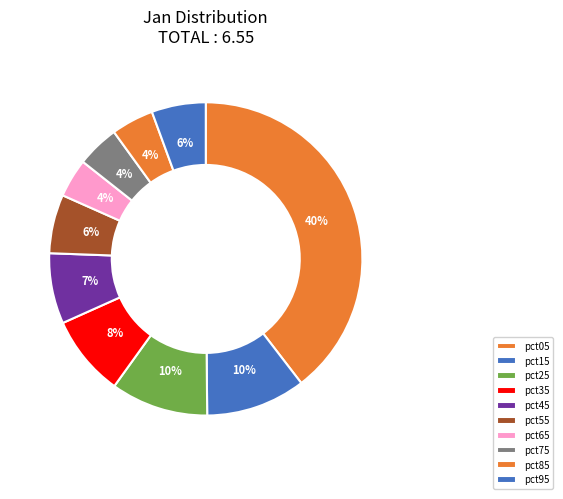

What percentage is the pct15 slice, to the nearest percent?

10%